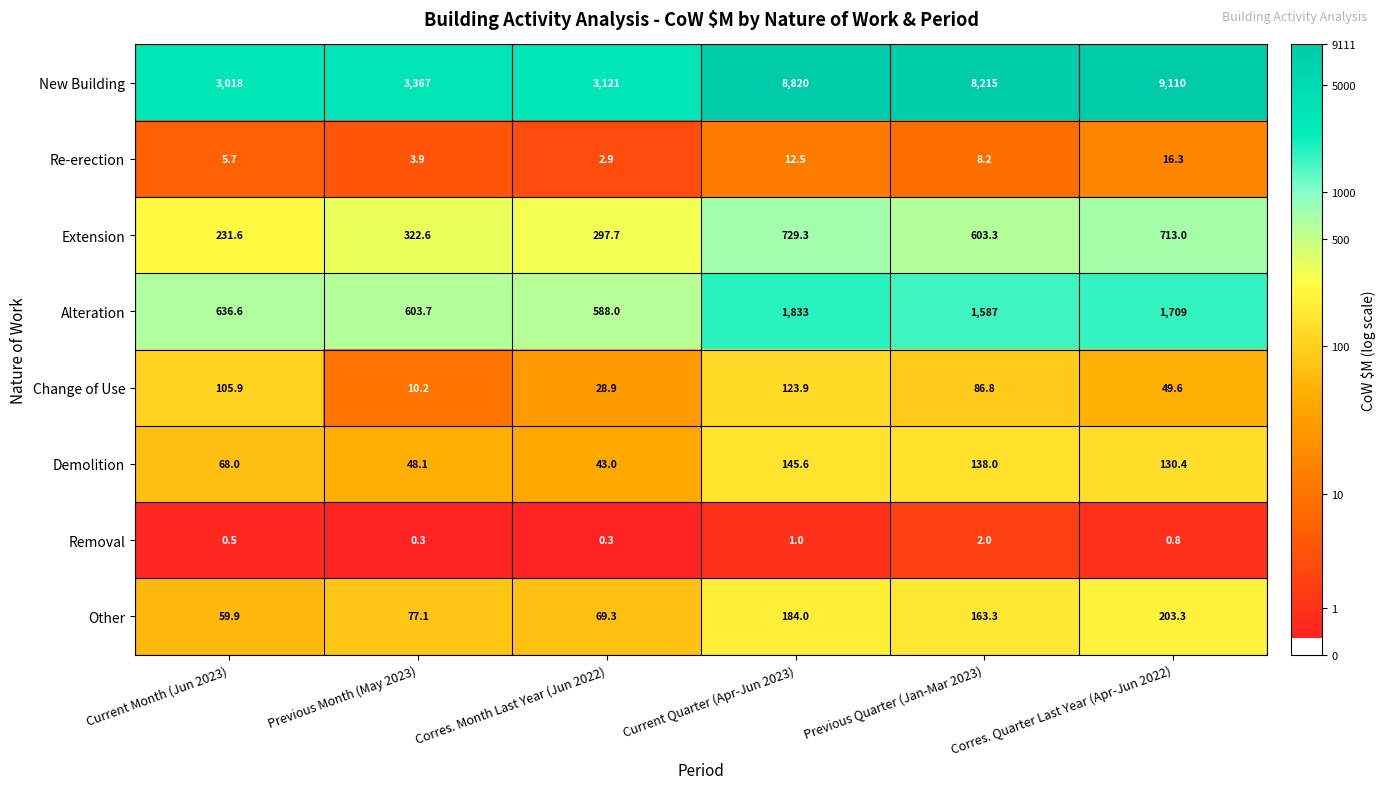

Which series has the largest total across all categories?

New Building